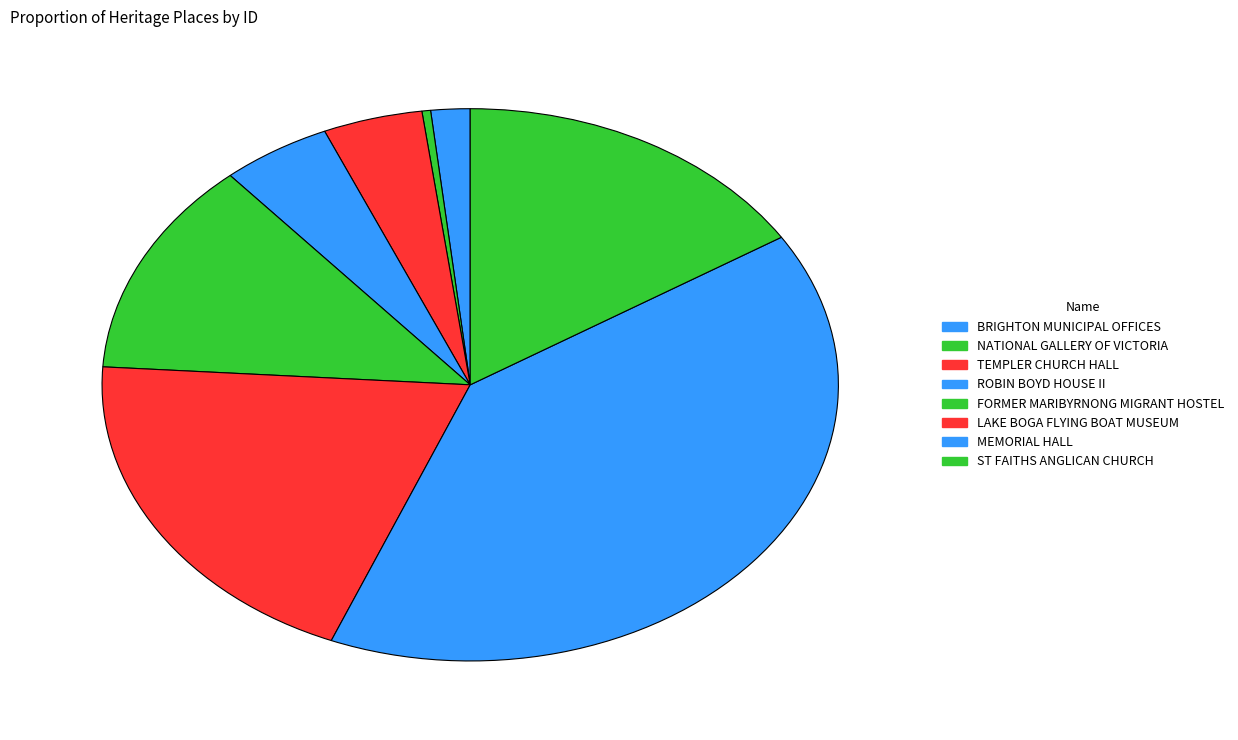

Rank the categories by value from highest to lowest.

MEMORIAL HALL, LAKE BOGA FLYING BOAT MUSEUM, ST FAITHS ANGLICAN CHURCH, FORMER MARIBYRNONG MIGRANT HOSTEL, ROBIN BOYD HOUSE II, TEMPLER CHURCH HALL, BRIGHTON MUNICIPAL OFFICES, NATIONAL GALLERY OF VICTORIA